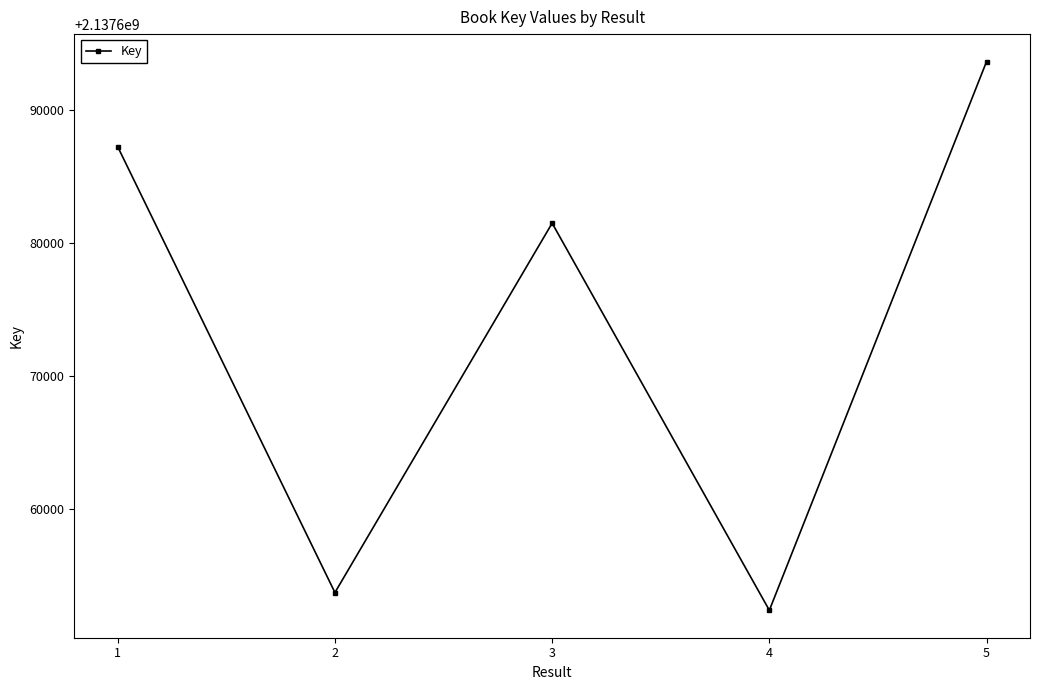

At which category does the chart reach its minimum across all series?

4